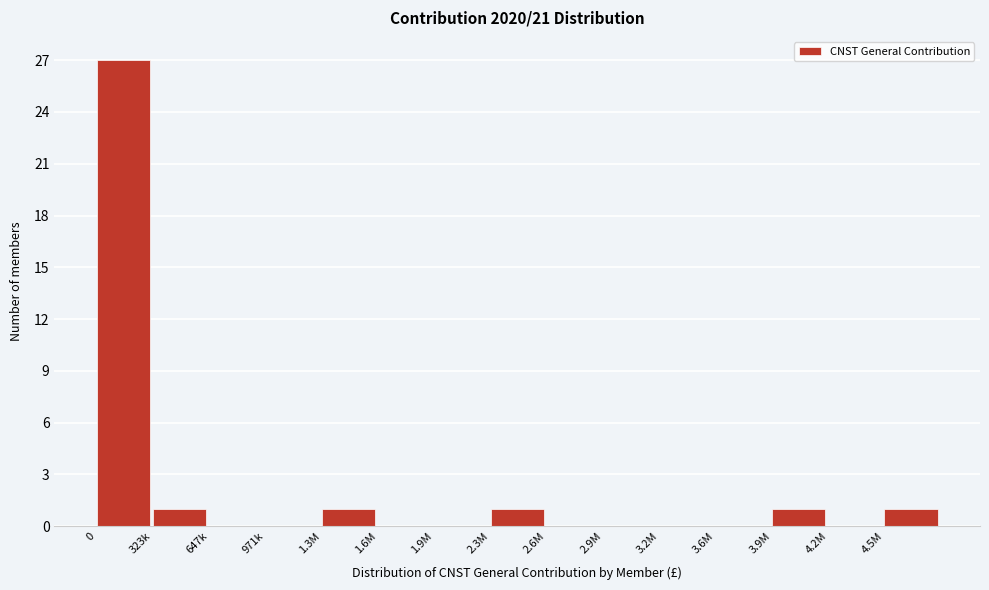

Reading right to left, what are all the values shown in this chart?

4.5M=1	4.2M=0	3.9M=1	3.6M=0	3.2M=0	2.9M=0	2.6M=0	2.3M=1	1.9M=0	1.6M=0	1.3M=1	971k=0	647k=0	323k=1	0=27